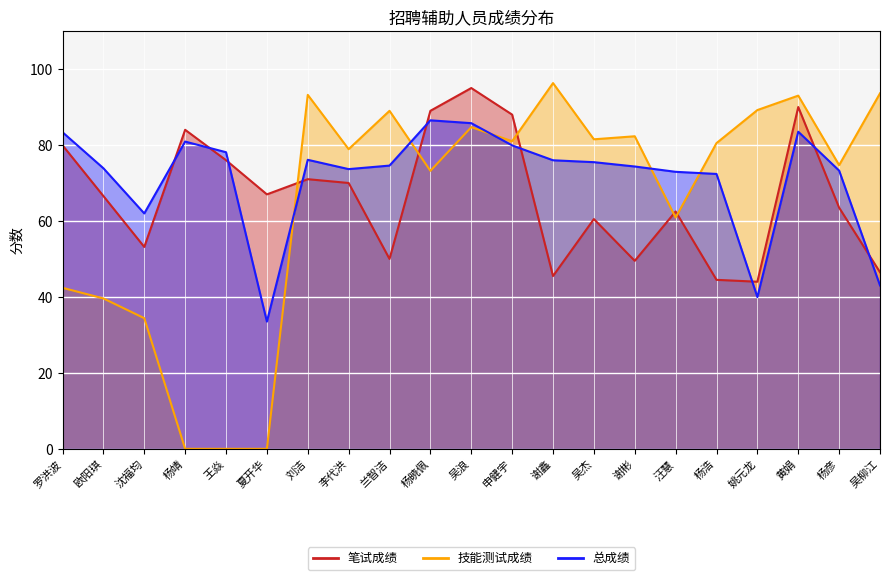

True or false: 笔试成绩 and 技能测试成绩 intersect in this chart.

True